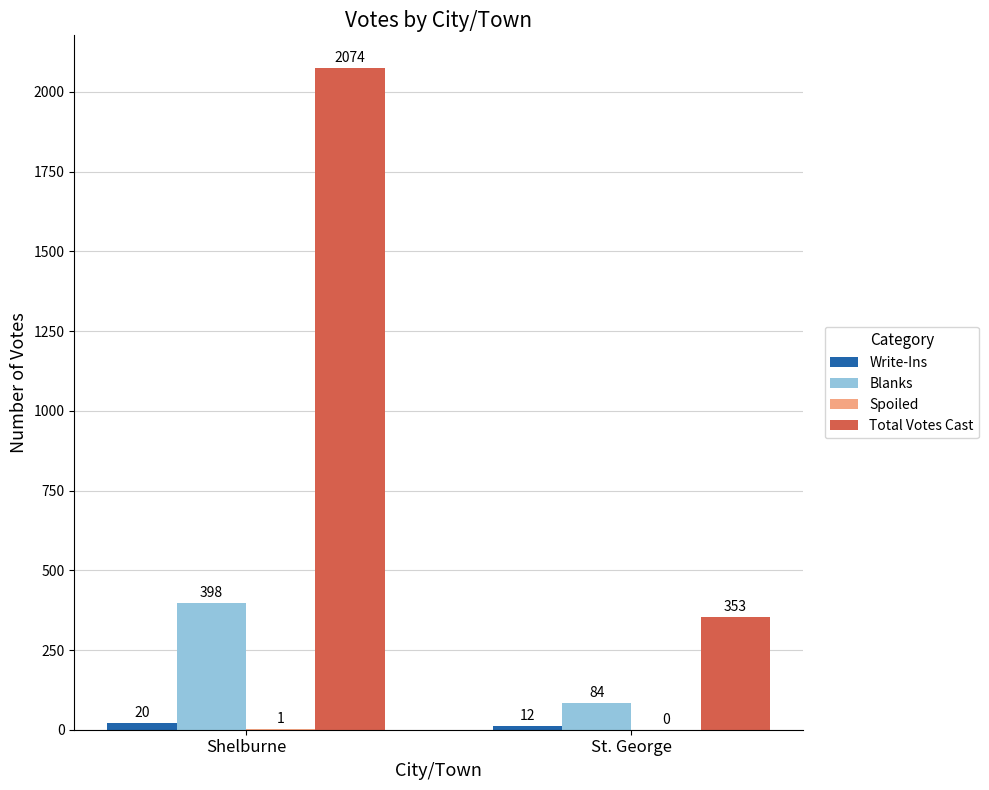

Which category has the highest value in the Blanks series?

Shelburne